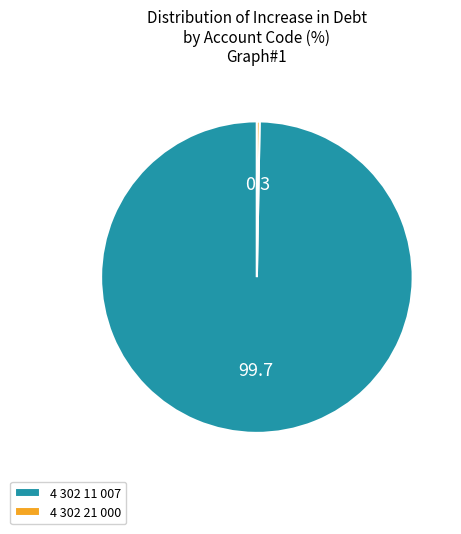

Count the number of slices in the pie.

2